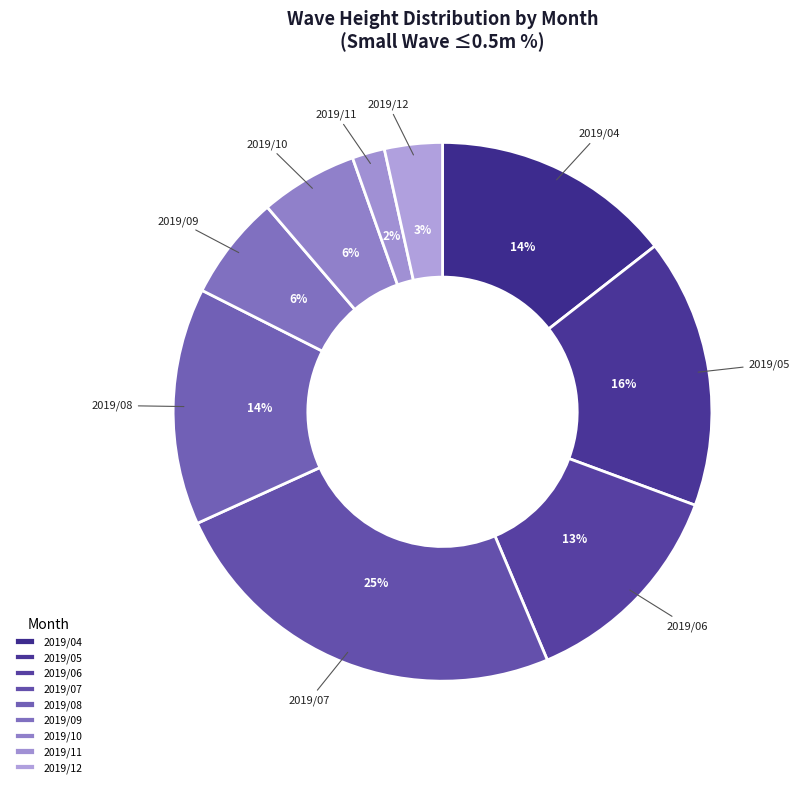

The 2019/10 slice represents 6% of the pie. True or false?

True